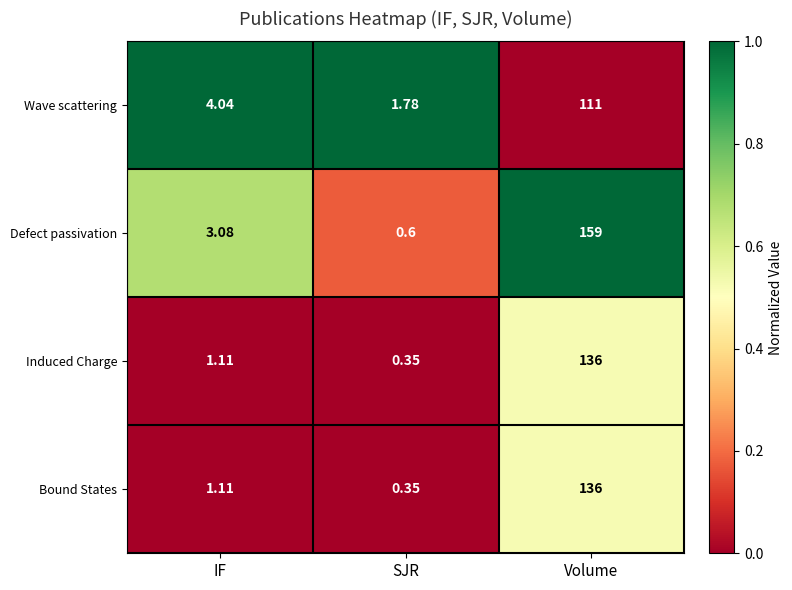

At which label is Defect passivation closest to 79?

IF